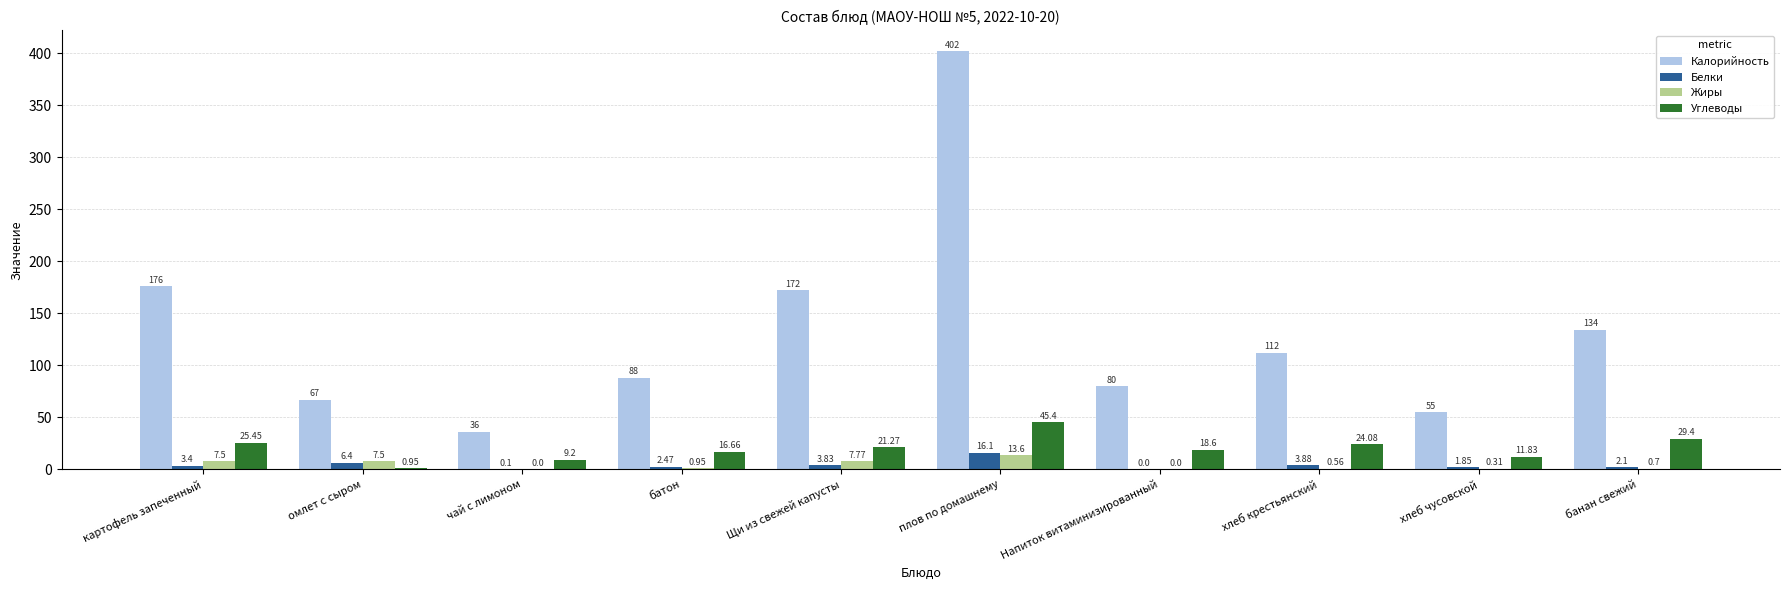

Between картофель запеченный and омлет с сыром, which series saw the biggest shift?

Калорийность